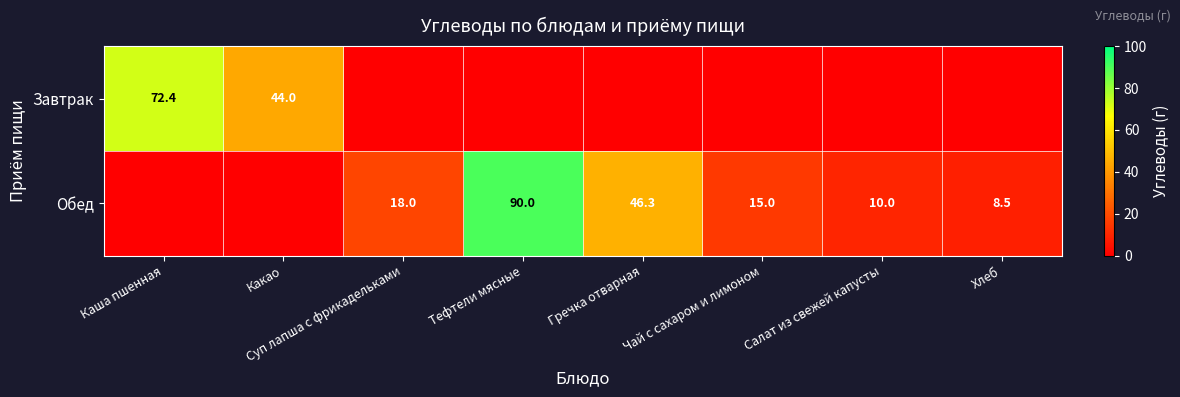

What is the sum of the Обед values at Тефтели мясные and Хлеб?

98.5